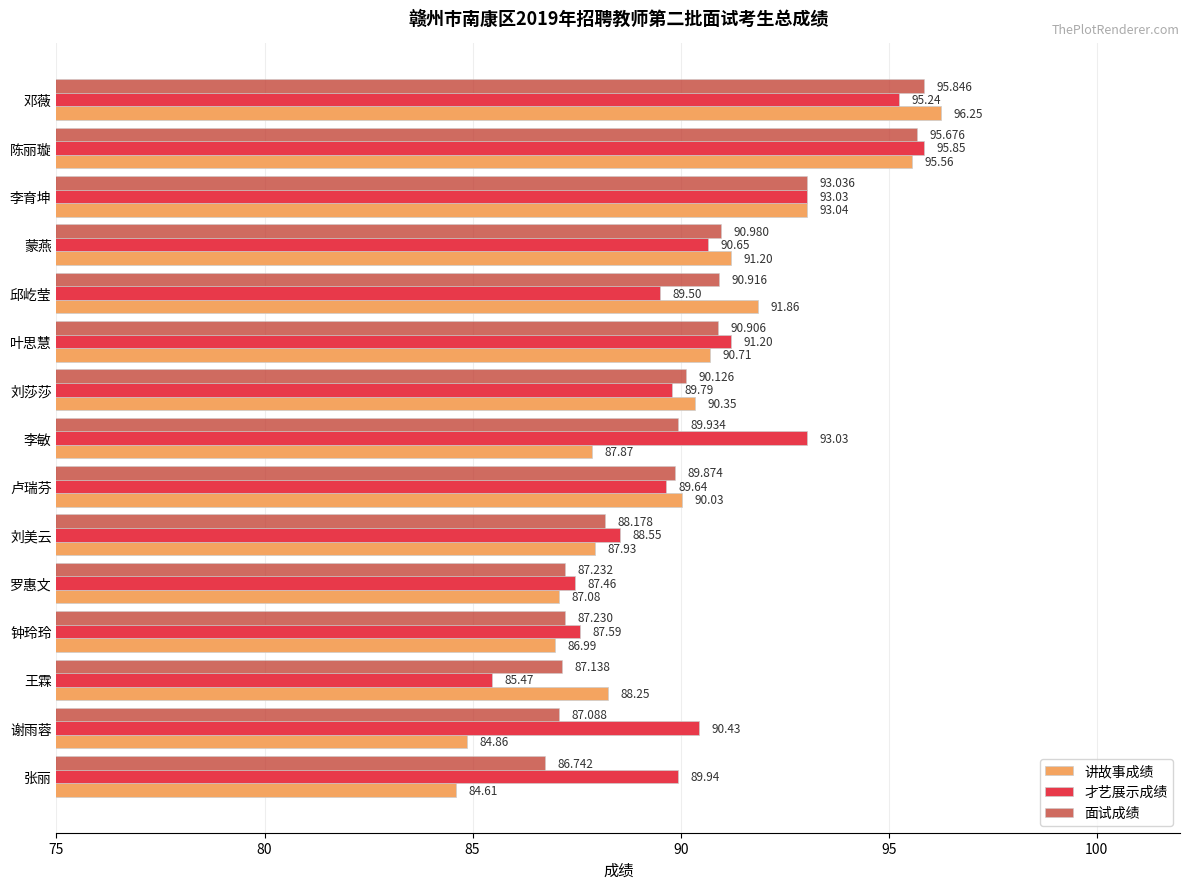

Is the value of 面试成绩 at 叶思慧 greater than the value of 才艺展示成绩 at 刘美云?

Yes